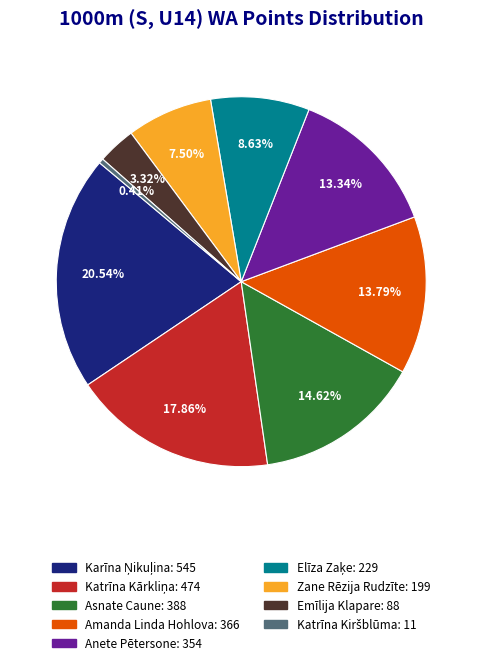

How many slices are in this pie chart?

9